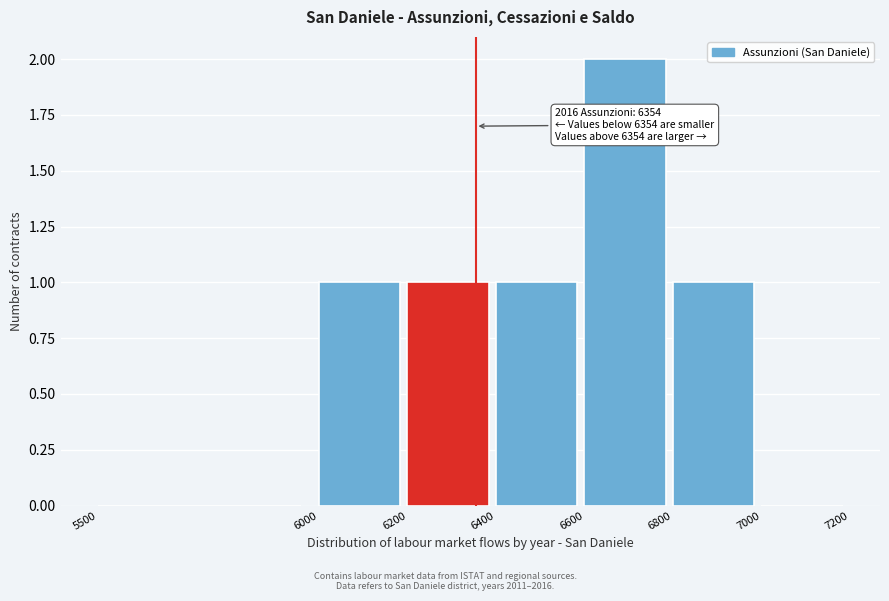

Over which range of the x-axis is the bar tallest?

6600 to 6800